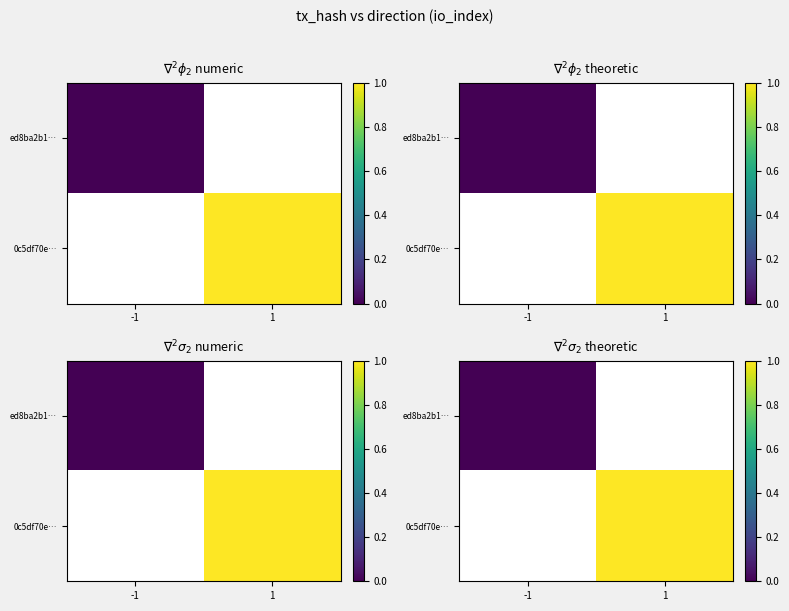

Rank the categories by ed8ba2b1… value from lowest to highest.

-1, 1